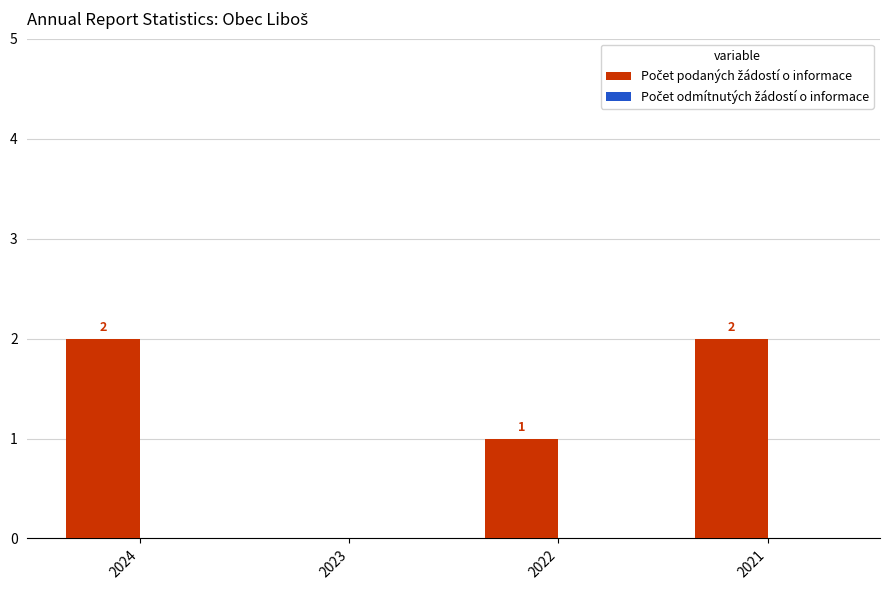

What is the change in value from 2023 to 2021?

+2